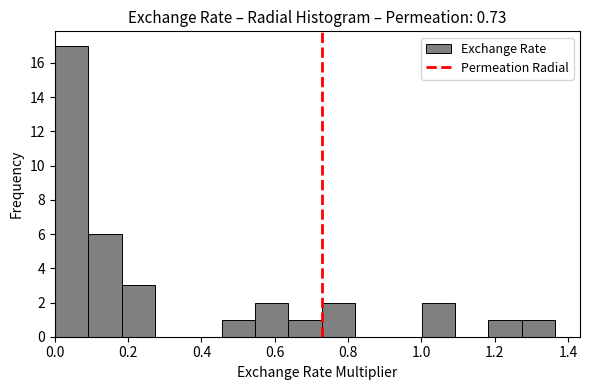

Over which range of the x-axis is the bar tallest?

0.00 to 0.10